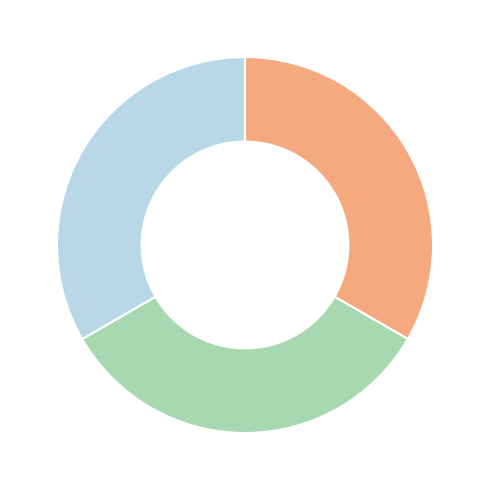

Count the number of slices in the pie.

3